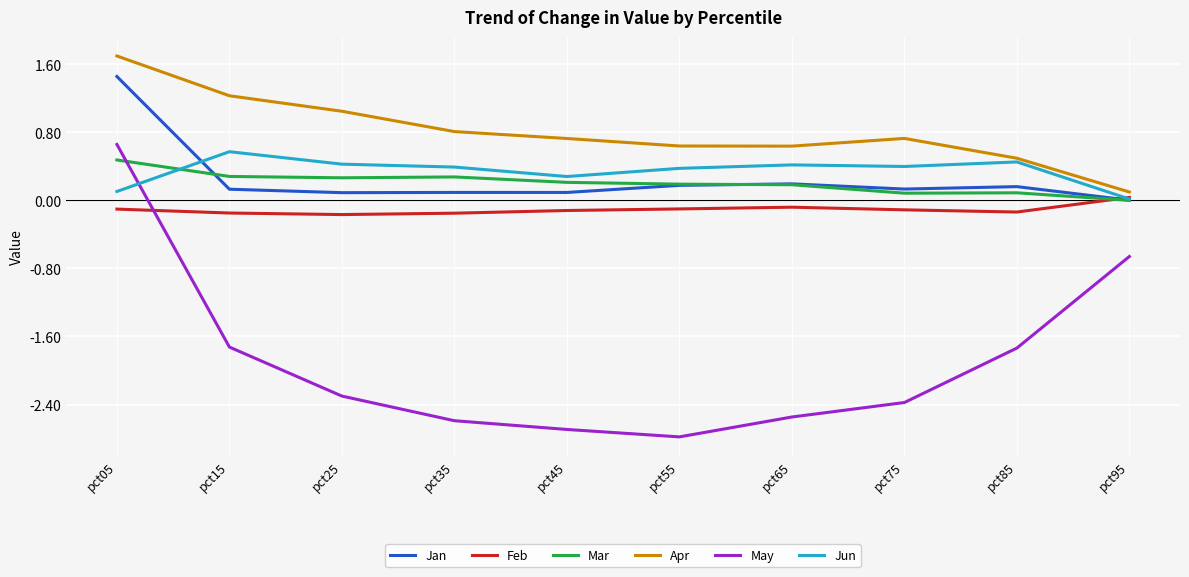

At which category is the sum across all series the highest?

pct05